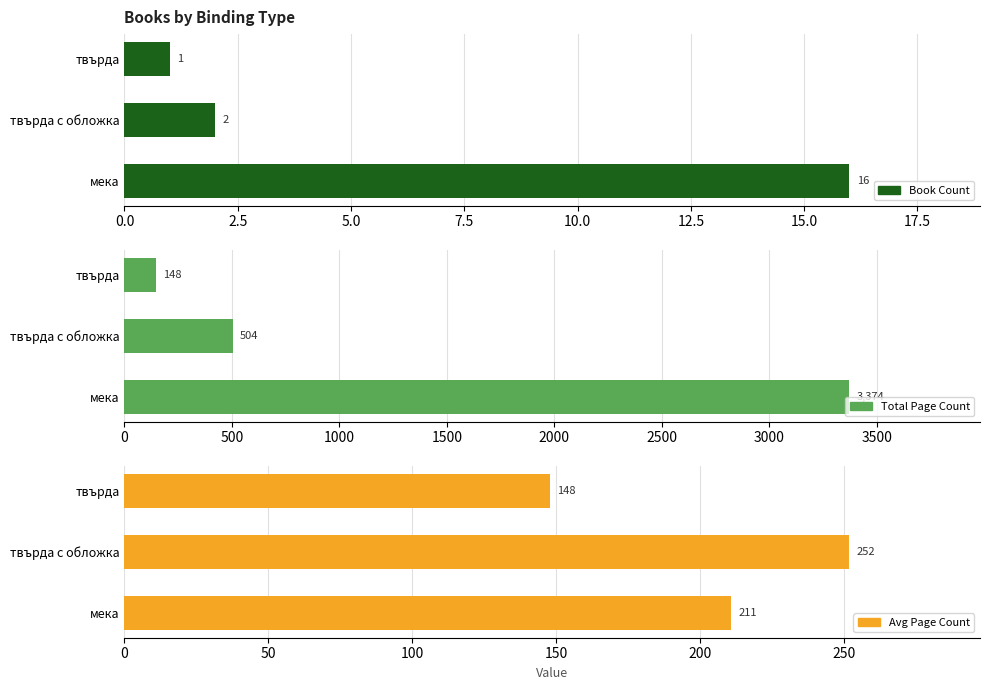

Between мека and твърда с обложка, which series saw the biggest shift?

Total Page Count